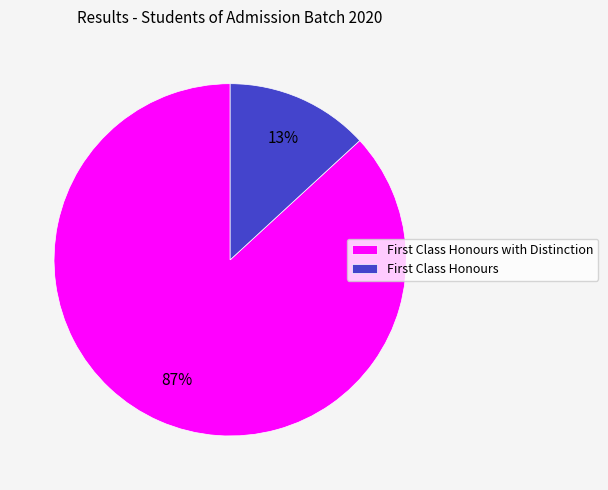

Rank the categories by value from lowest to highest.

First Class Honours, First Class Honours with Distinction